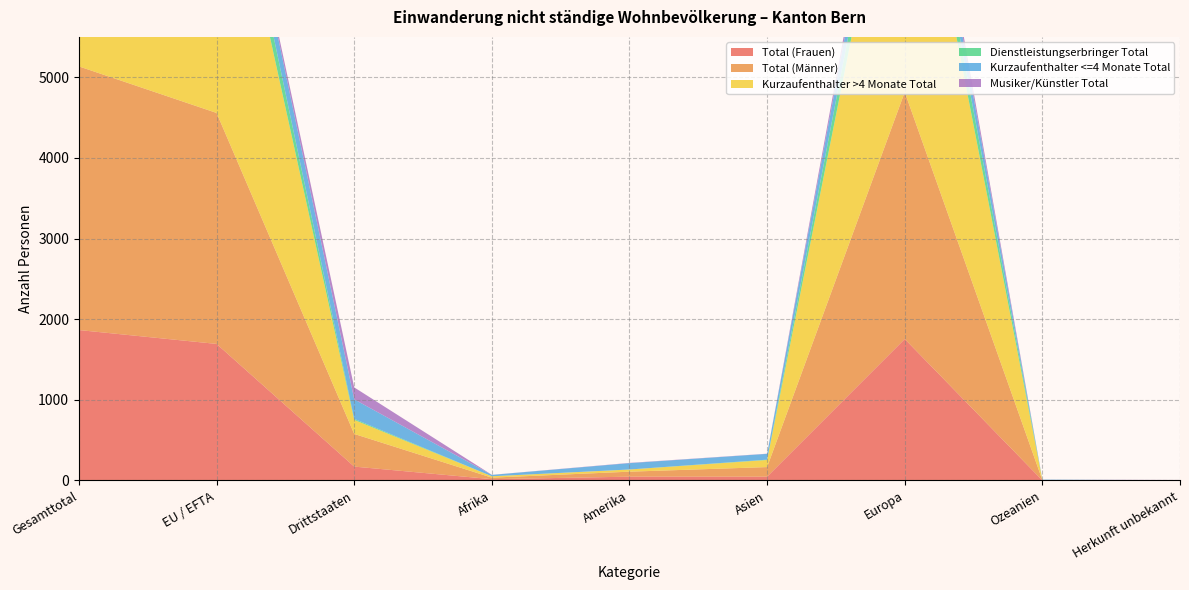

Reading right to left, extract all data points from this chart.

Total (Frauen): 0	1	1754	47	47	16	172	1693	1865
Total (Männer): 3	4	3062	119	62	19	405	2864	3269
Kurzaufenthalter >4 Monate Total: 0	1	3987	88	27	17	174	3946	4120
Dienstleistungserbringer Total: 0	0	358	4	0	0	13	349	362
Kurzaufenthalter <=4 Monate Total: 0	4	330	72	79	17	242	260	502
Musiker/Künstler Total: 3	0	141	2	3	1	148	2	150